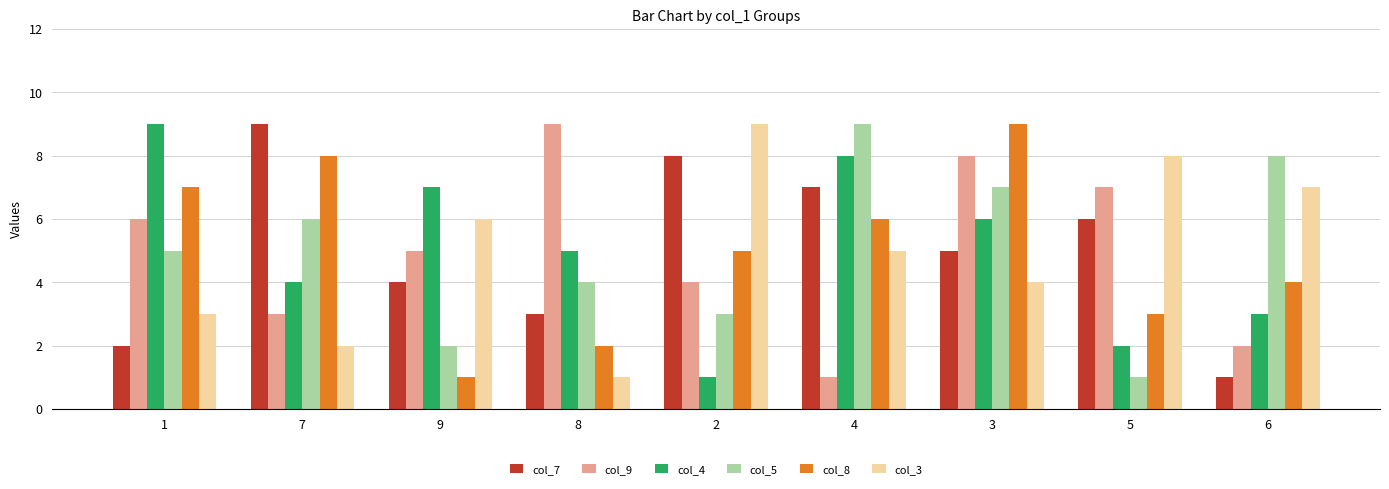

What is the difference between the maximum and minimum values in the col_8 series?

8